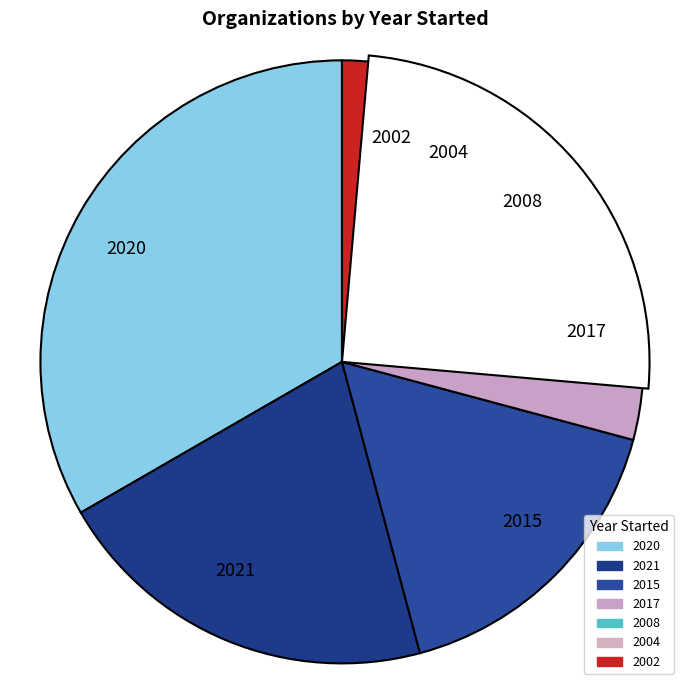

How many segments does this pie chart have?

7